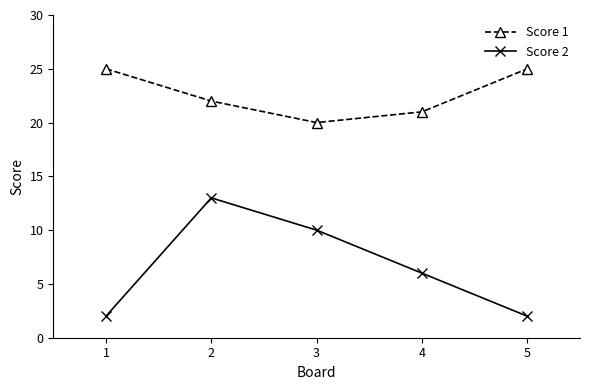

What is the maximum value for Score 1?

25